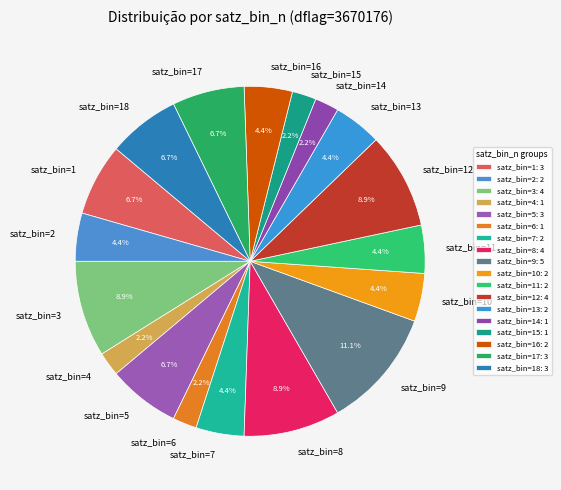

Combined, do satz_bin=11 and satz_bin=18 account for over 50%?

No